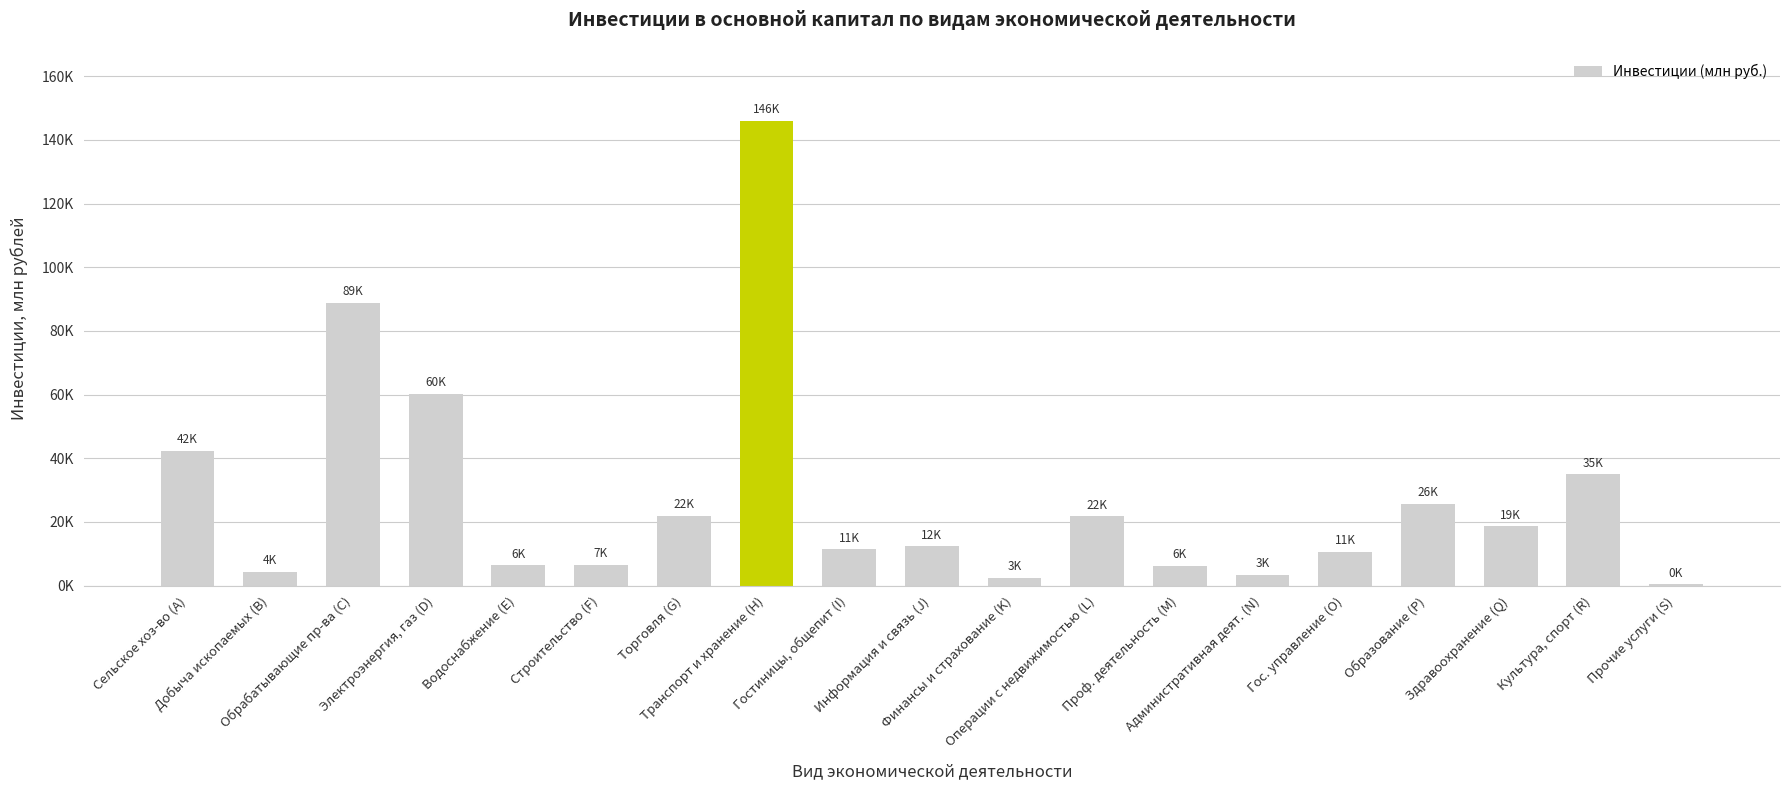

Approximately how many times larger is the value at Водоснабжение (E) compared to Прочие услуги (S)?

17.2